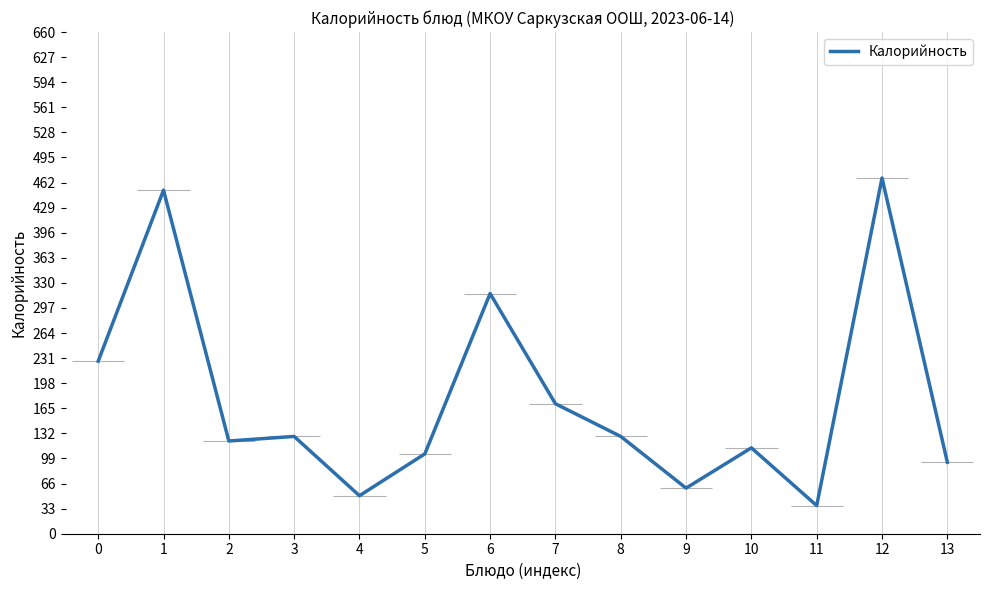

What is the difference between the values at 4 and 5?

55